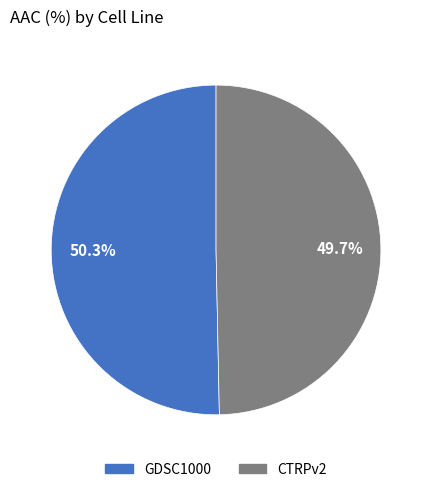

Is it true that GDSC1000 is 36% of the pie?

False